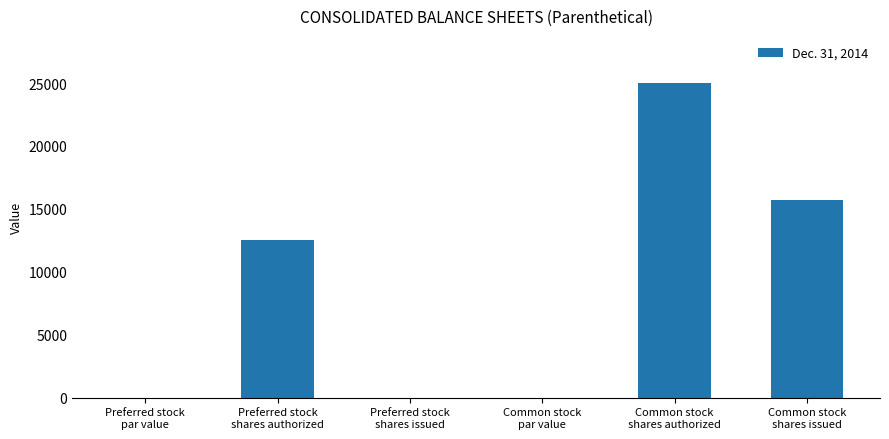

What is the sum of all values?

53230